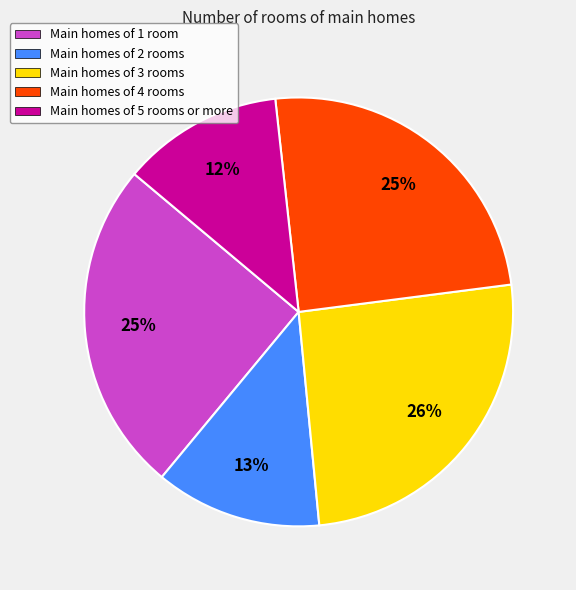

The Main homes of 2 rooms slice represents 13% of the pie. True or false?

True